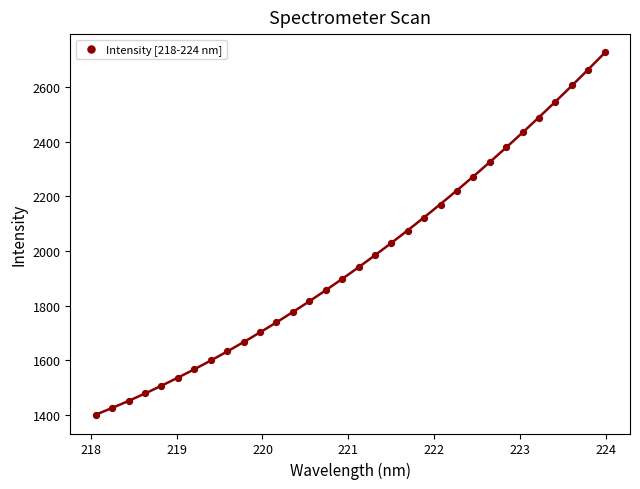

What is the range of Y values (max minus min)?

1331.2